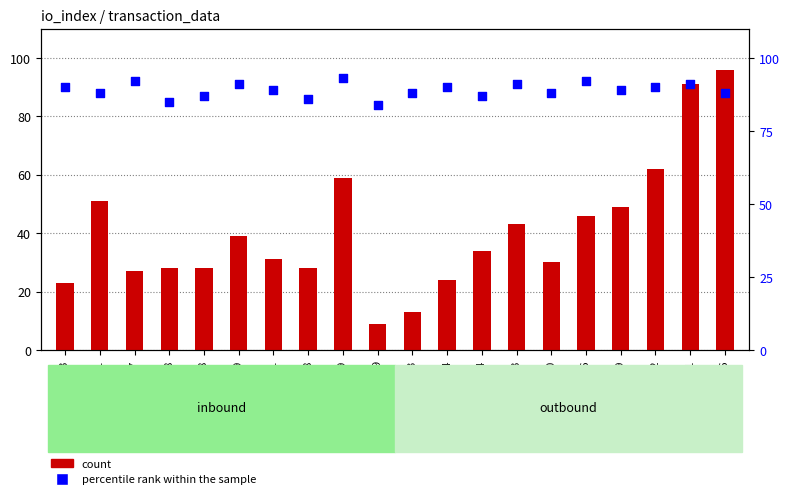

Which series contains the lowest Y value?

count